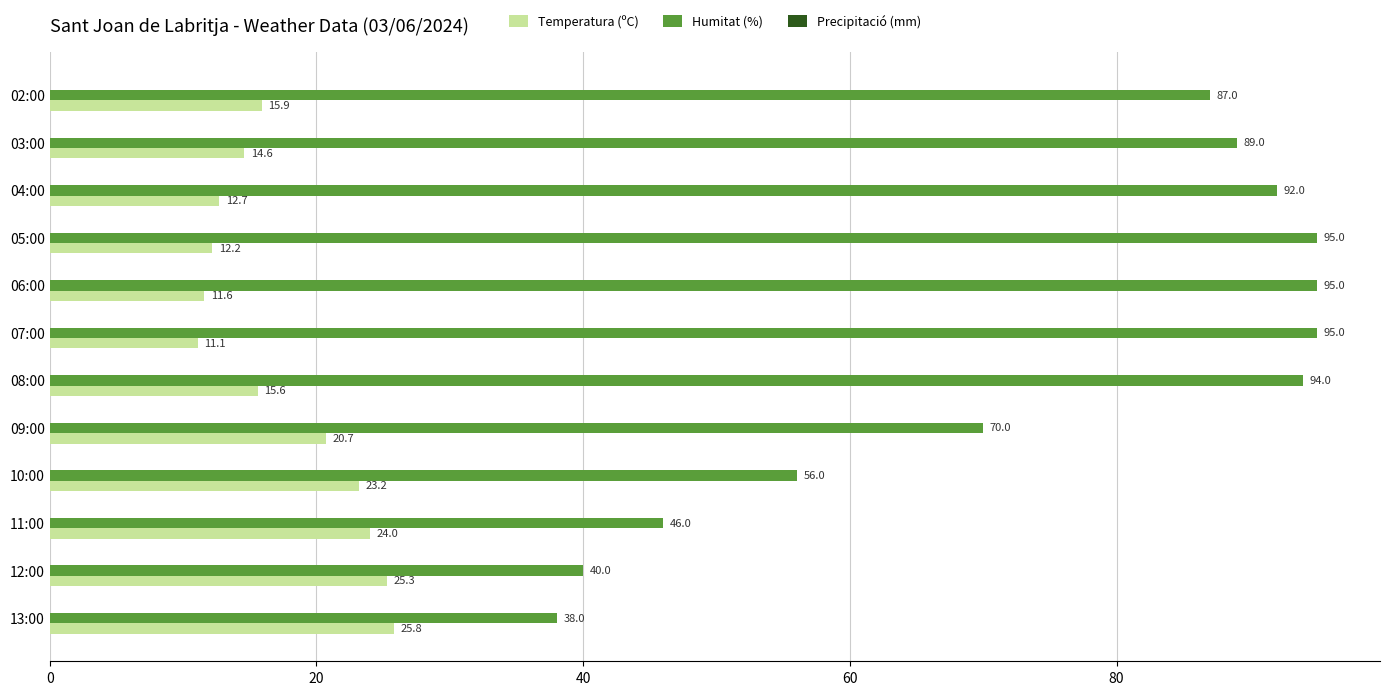

Count the number of categories in the chart.

12